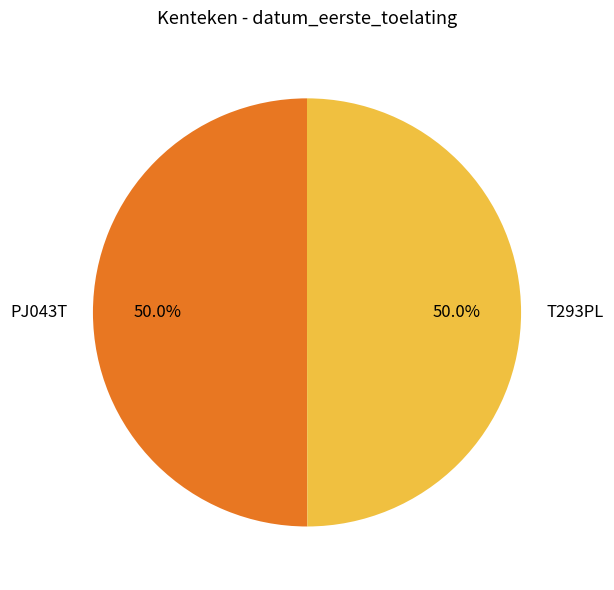

What is the ratio of the value at PJ043T to the value at T293PL?

1.0